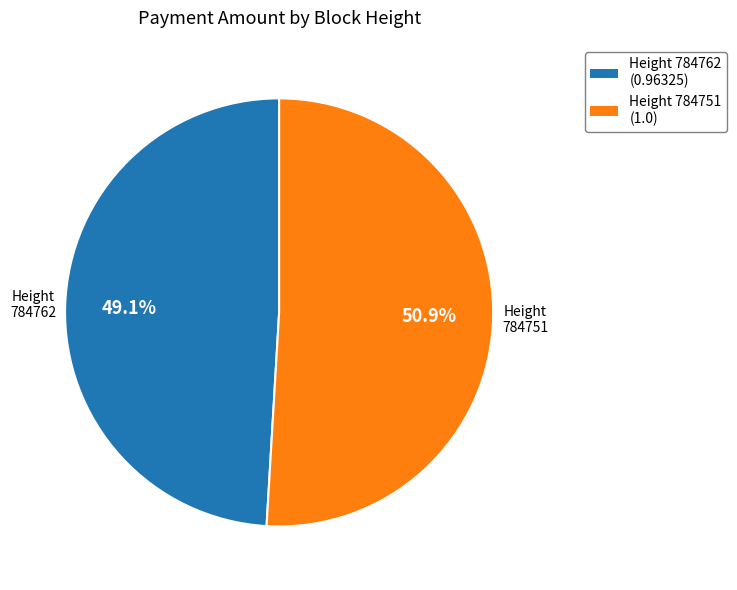

Is there a majority slice in this chart?

Yes